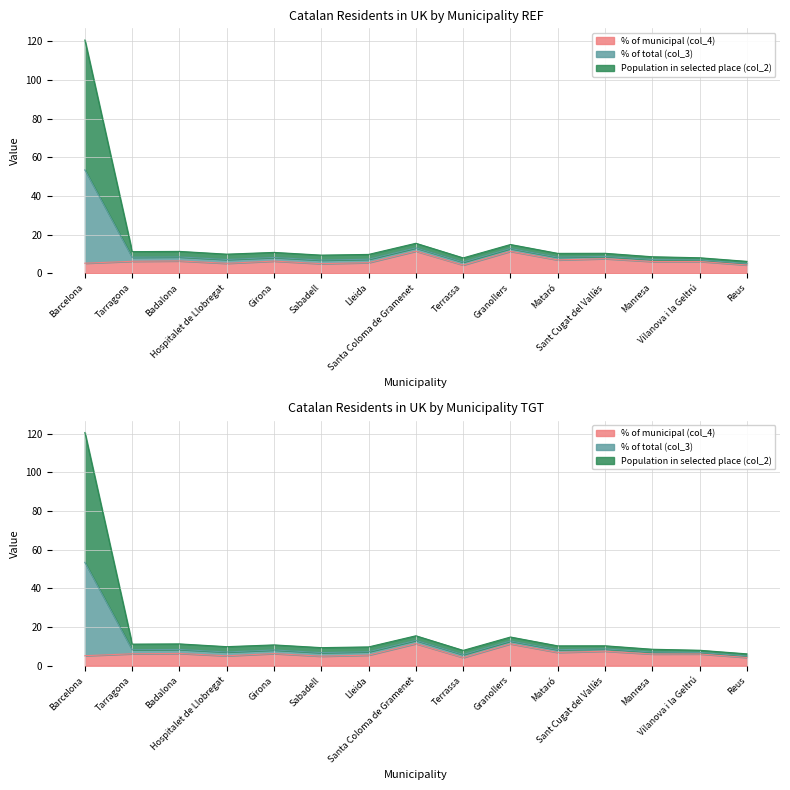

The Population in selected place (col_2) series shows 8.0 at Vilanova i la Geltrú. True or false?

True